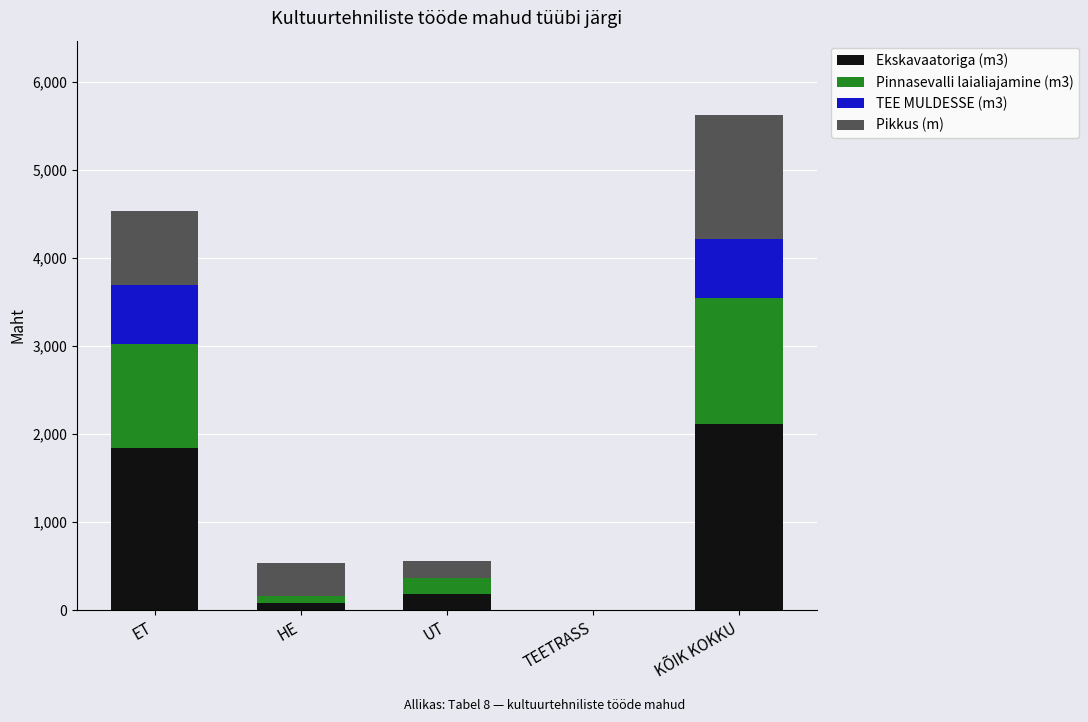

Reading left to right, what are the values for Ekskavaatoriga (m3)?

ET=1843.6	HE=80.0	UT=185.0	TEETRASS=0.0	KÕIK KOKKU=2108.6